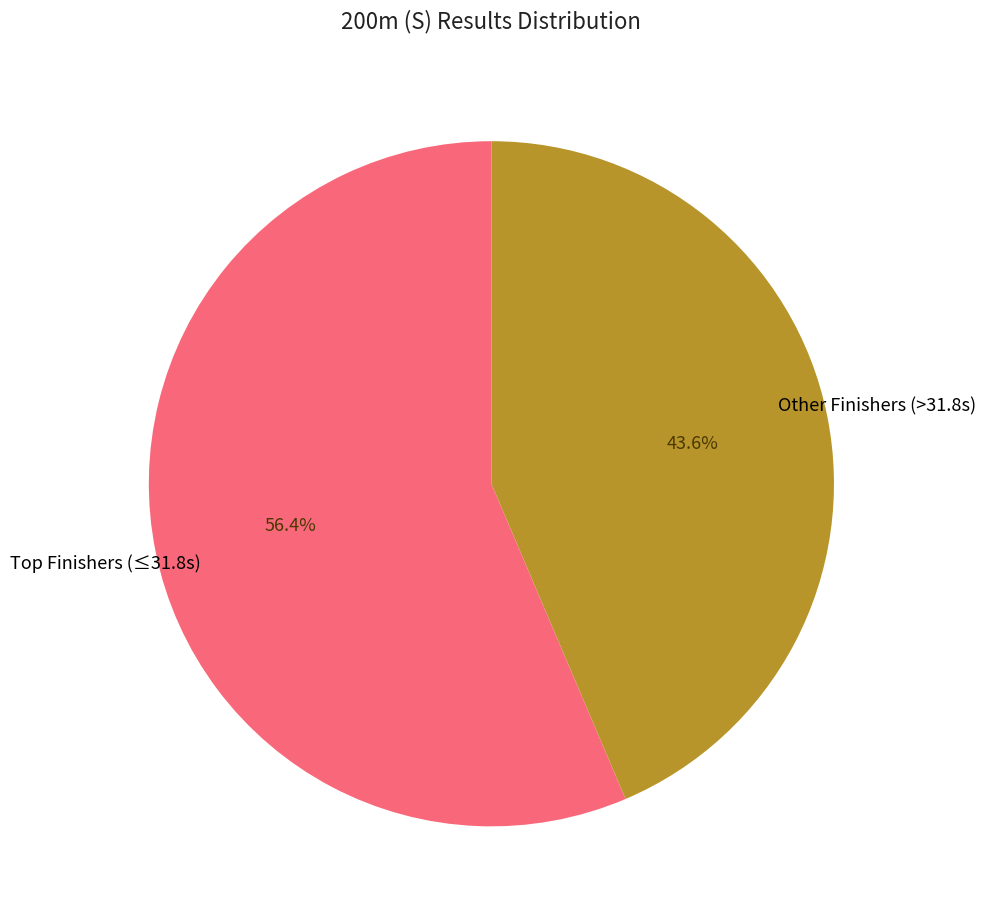

Is there a majority slice in this chart?

Yes